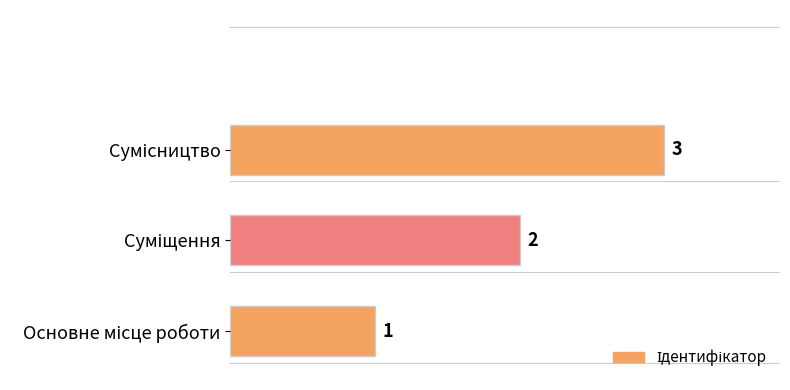

Count the values in the range 1 to 3.

3